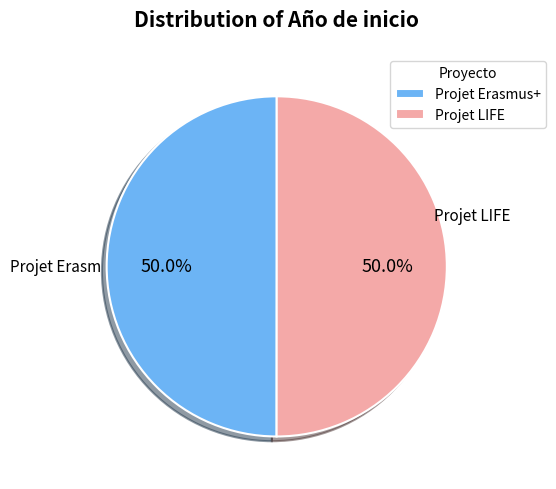

What portion of the pie excludes Projet Erasmus+?

50.0%